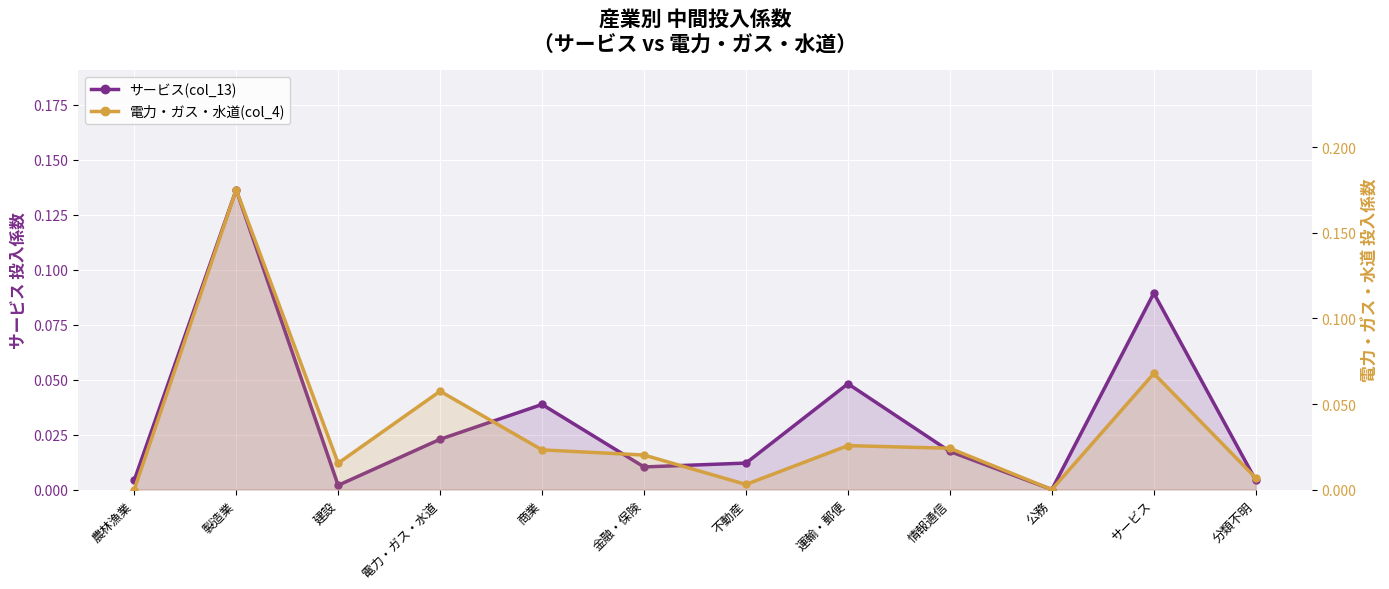

How many times do 電力・ガス・水道(col_4) and サービス(col_13) cross each other?

6